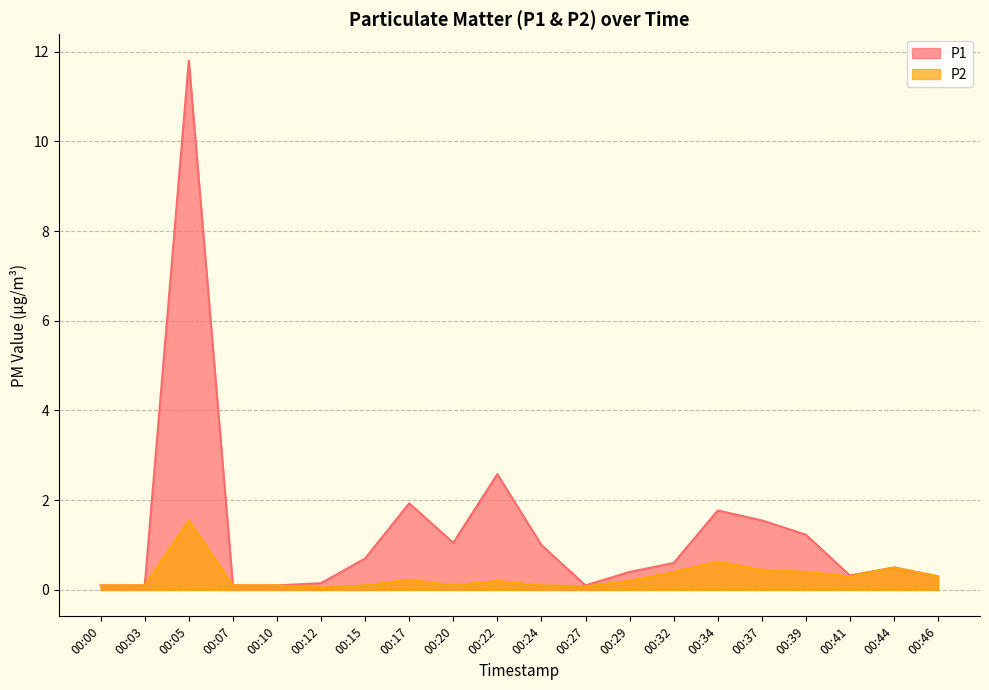

Does the chart display data point markers on the line(s)?

No